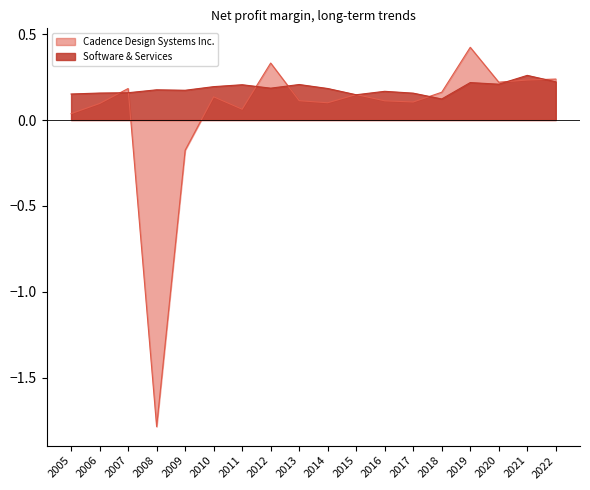

Where is Cadence Design Systems Inc. nearest to the value 0?

2005